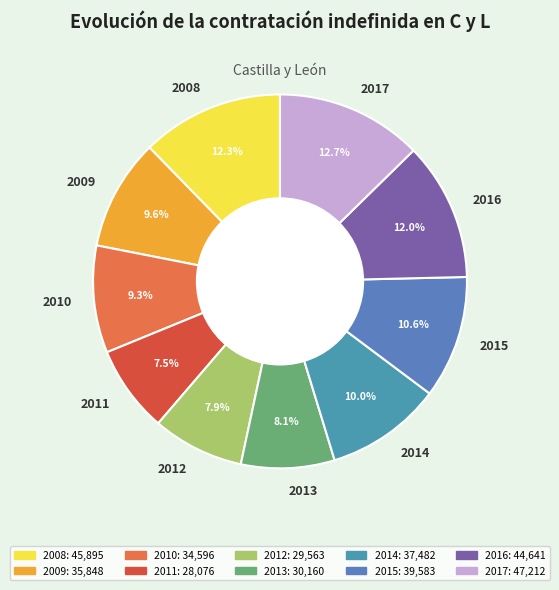

Is there a majority slice in this chart?

No